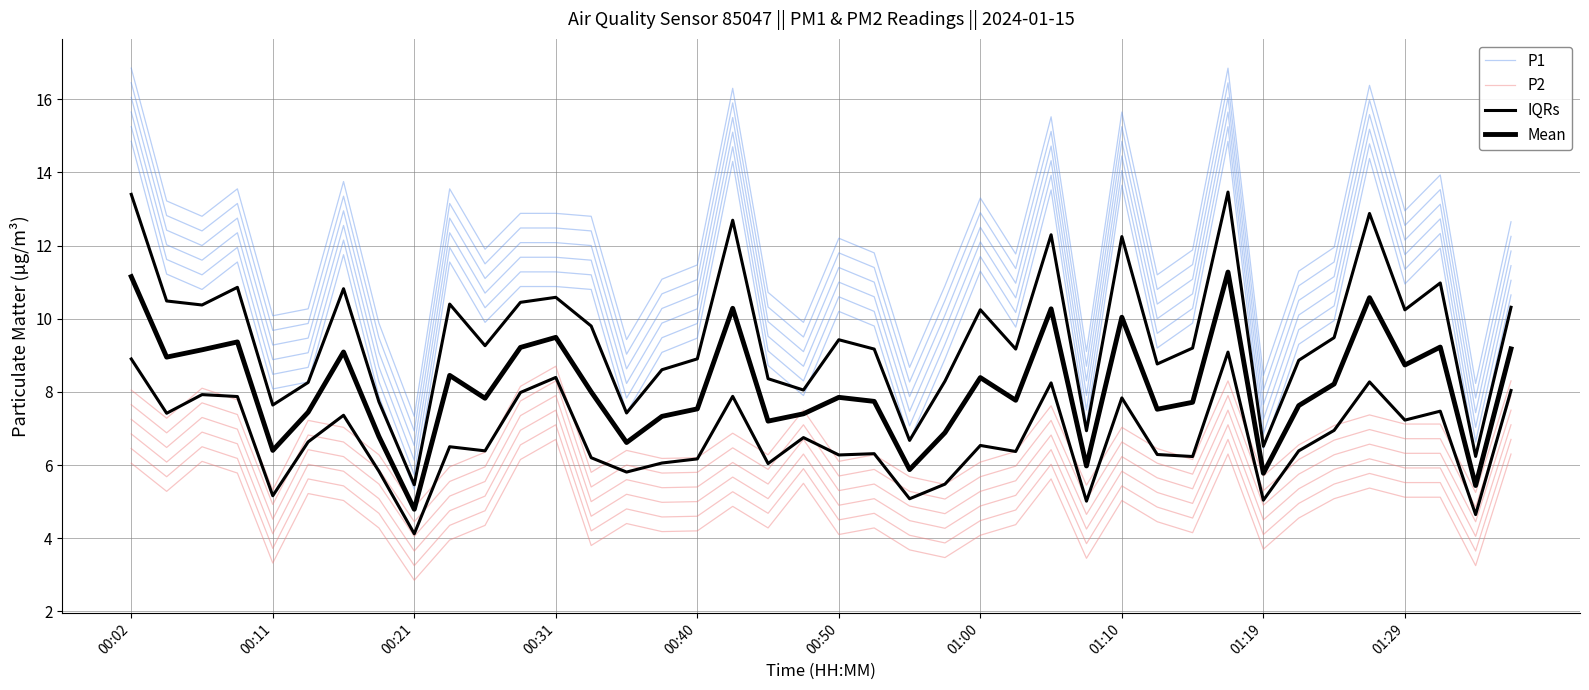

True or false: Mean and P2 intersect in this chart.

False